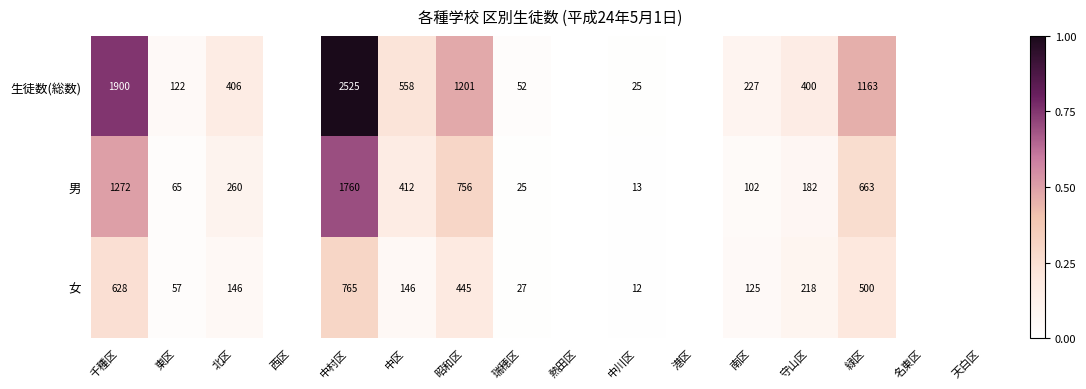

At which category is the sum across all series the highest?

中村区